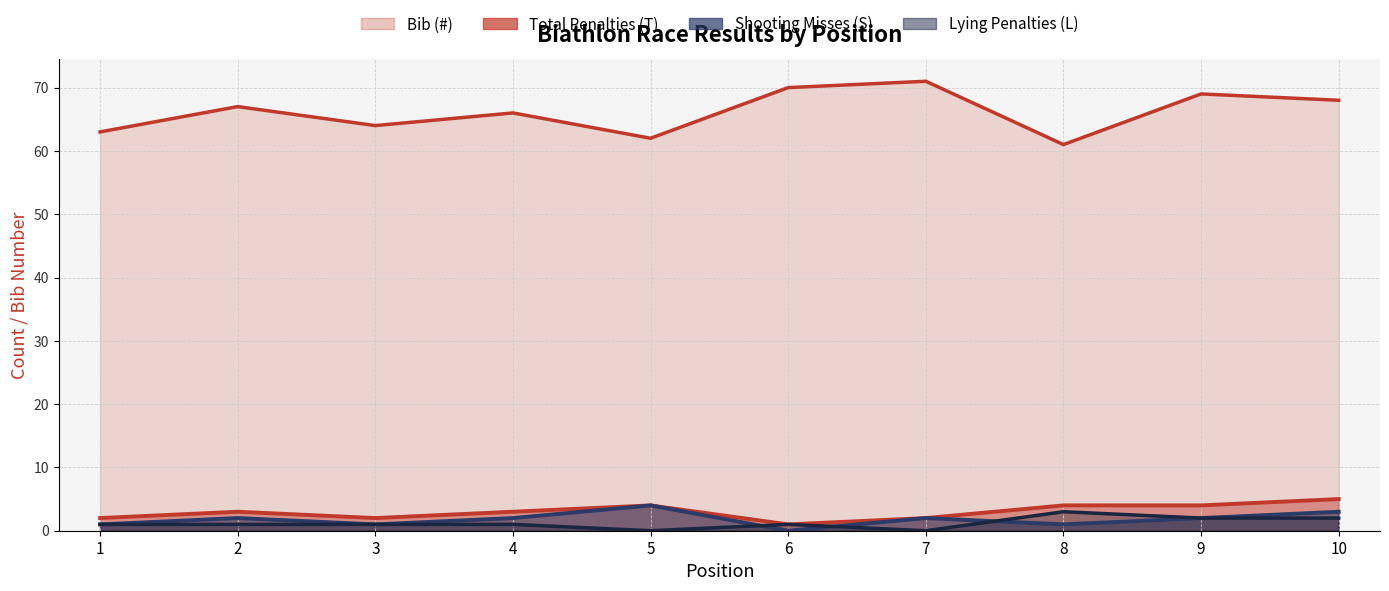

Does the chart have visible grid lines?

Yes